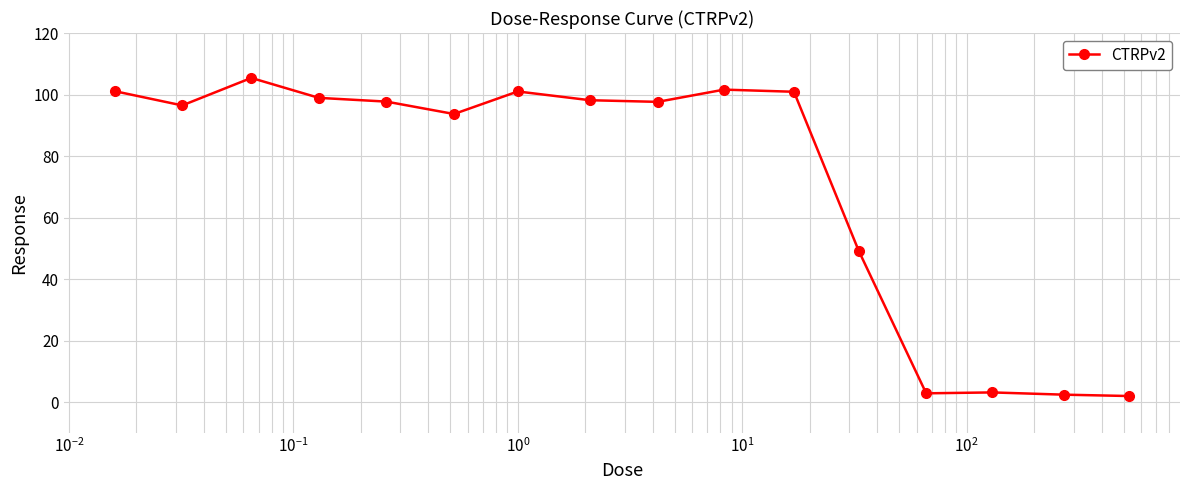

What is the average value?

72.0